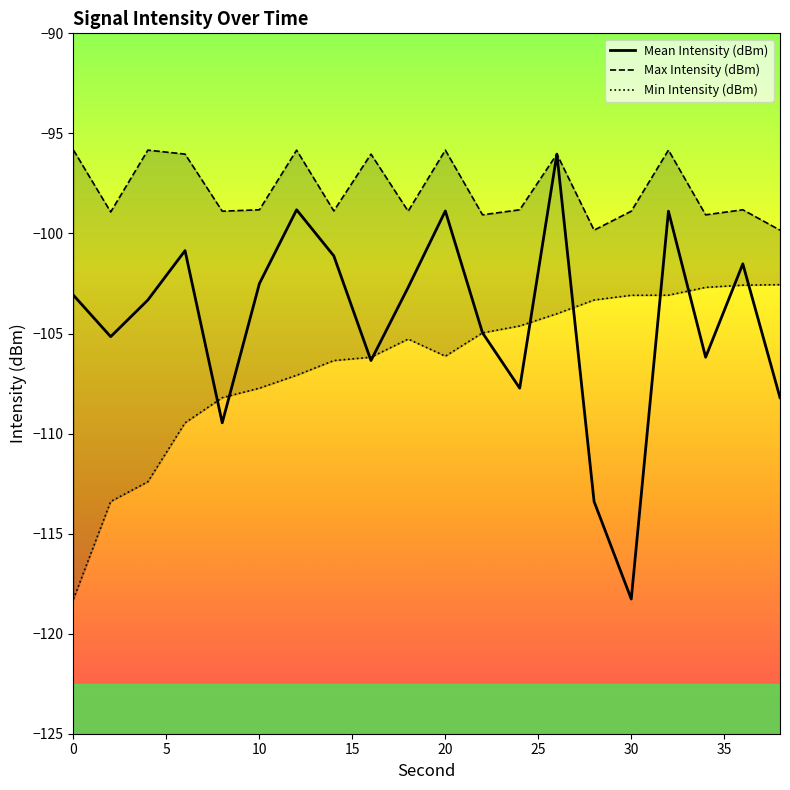

The value of Max Intensity (dBm) at 13 is -137.7. True or false?

False